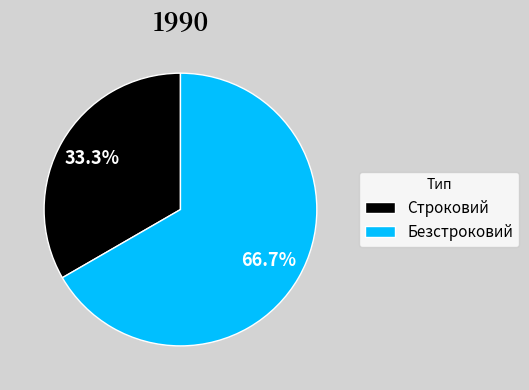

Combined, what portion of the pie is Безстроковий and Строковий?

100.0%